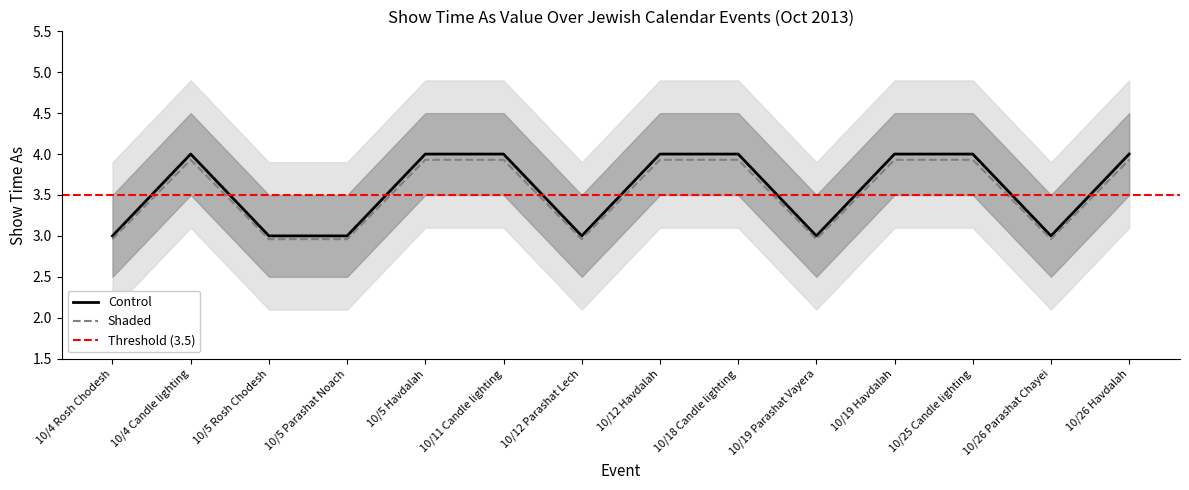

The value of Show time as upper at 10/5 Parashat Noach is 4.3. True or false?

False